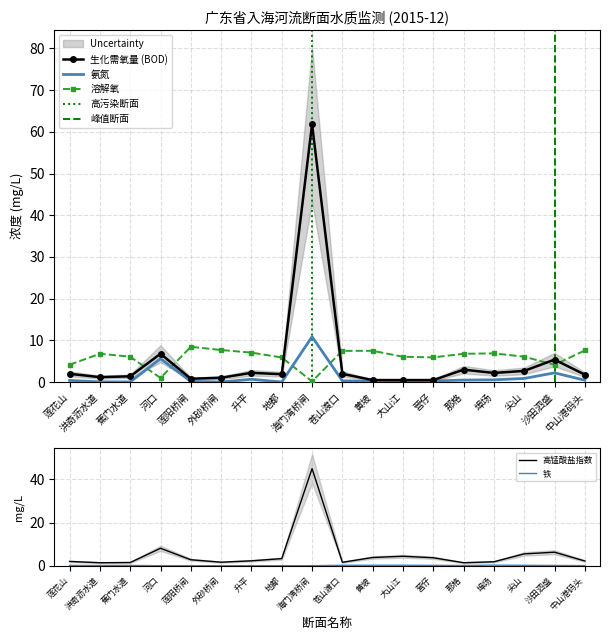

What is the label of the 15th point from the right?

河口